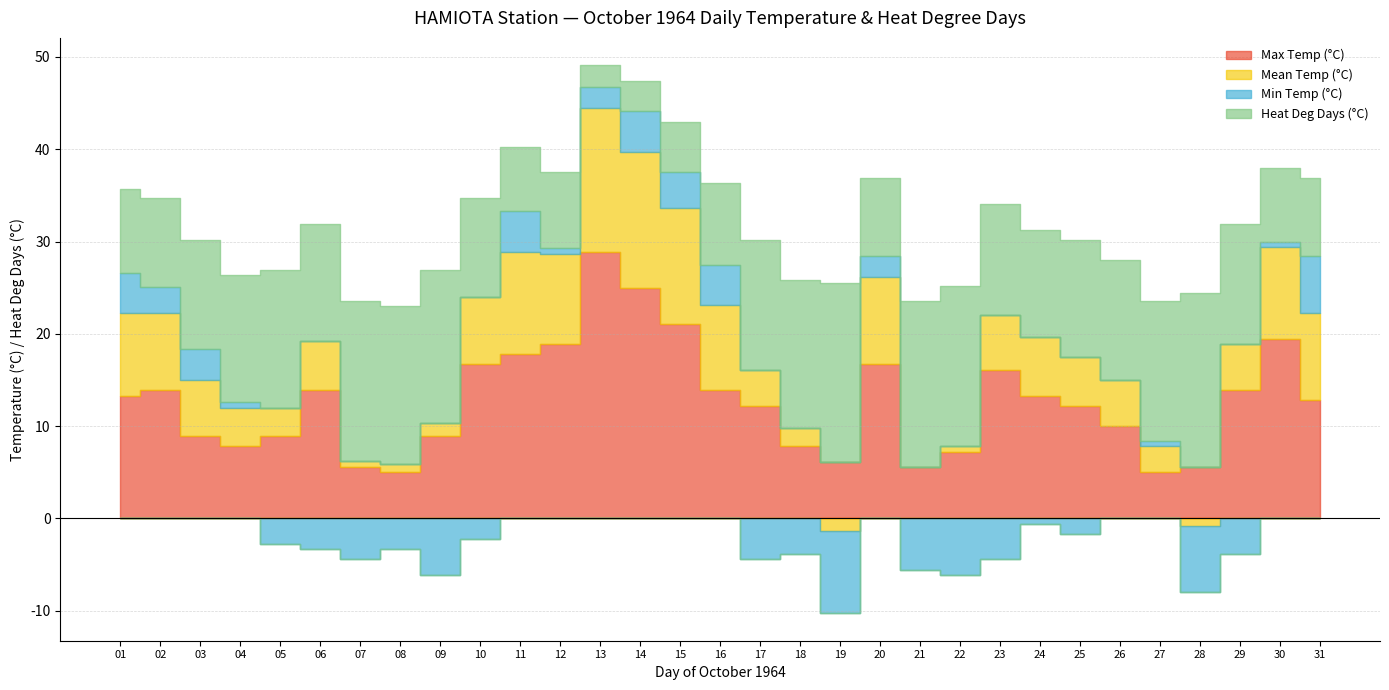

Is it true that Mean Temp (°C) equals 0.4 at 22?

False